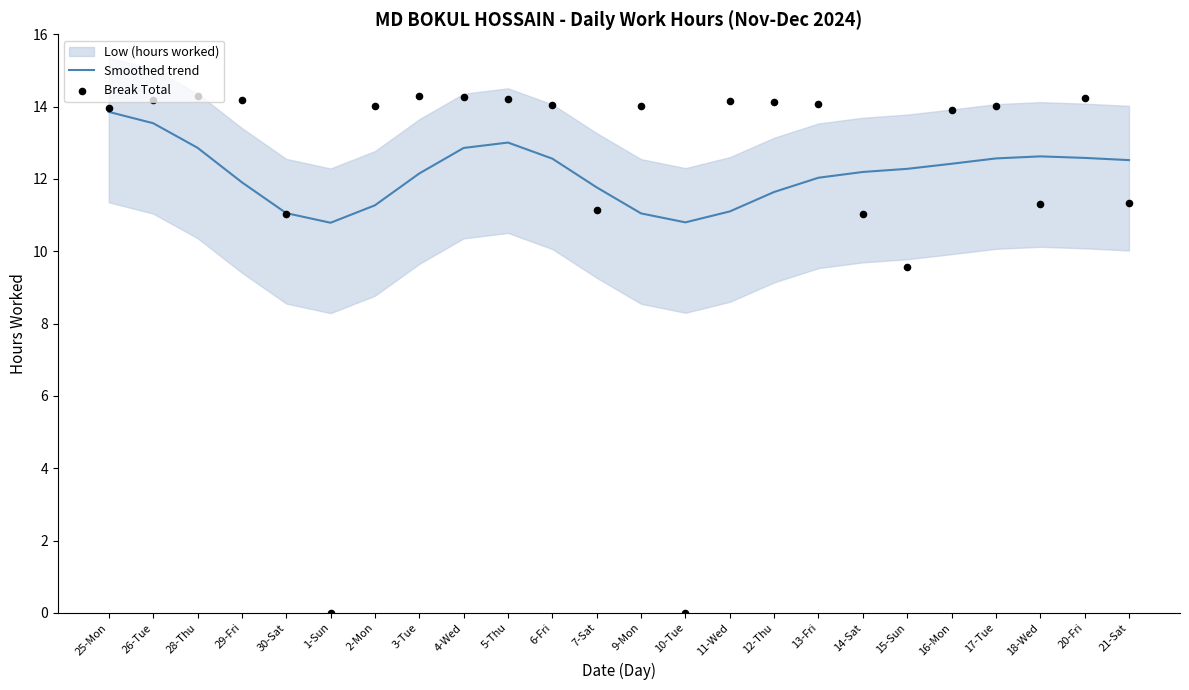

True or false: Smoothed trend has a value of 11.8 at 7-Sat.

True